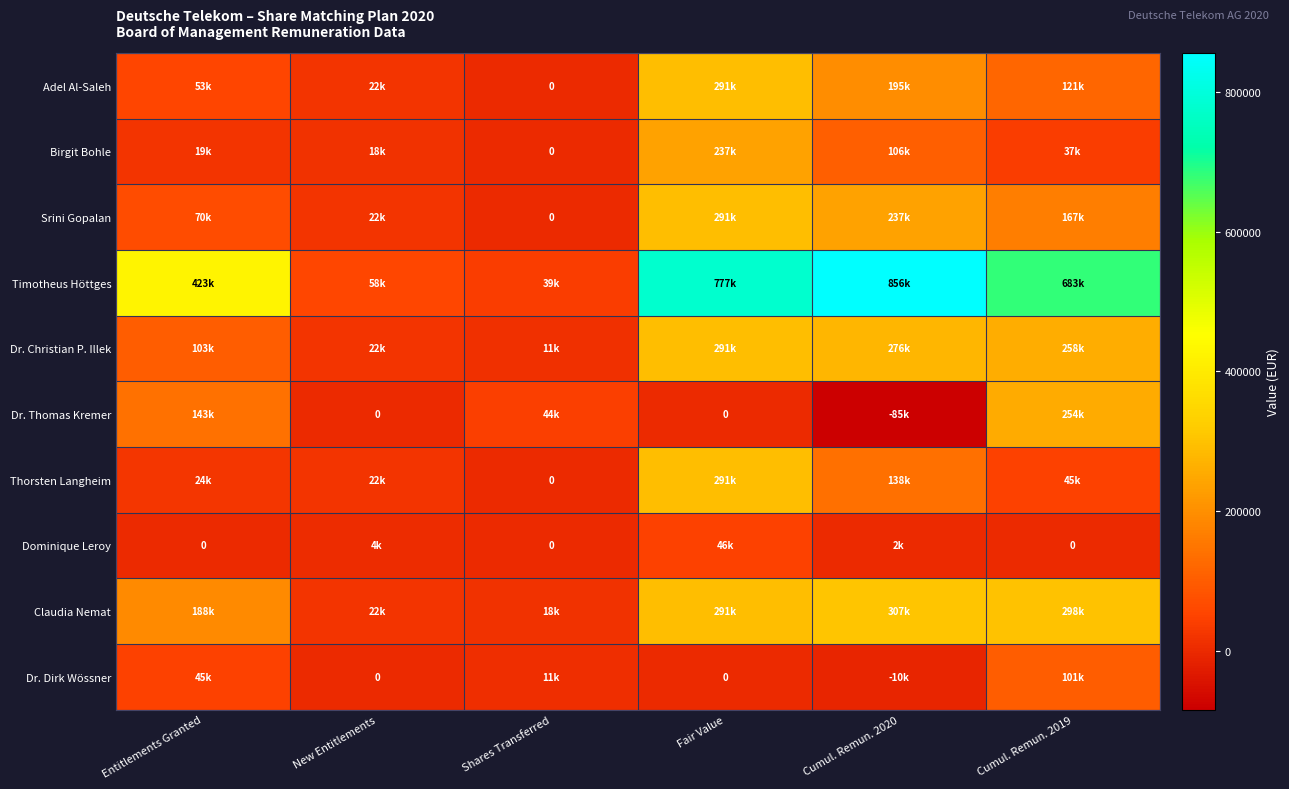

Between New Entitlements and Fair Value, which is larger?

Fair Value